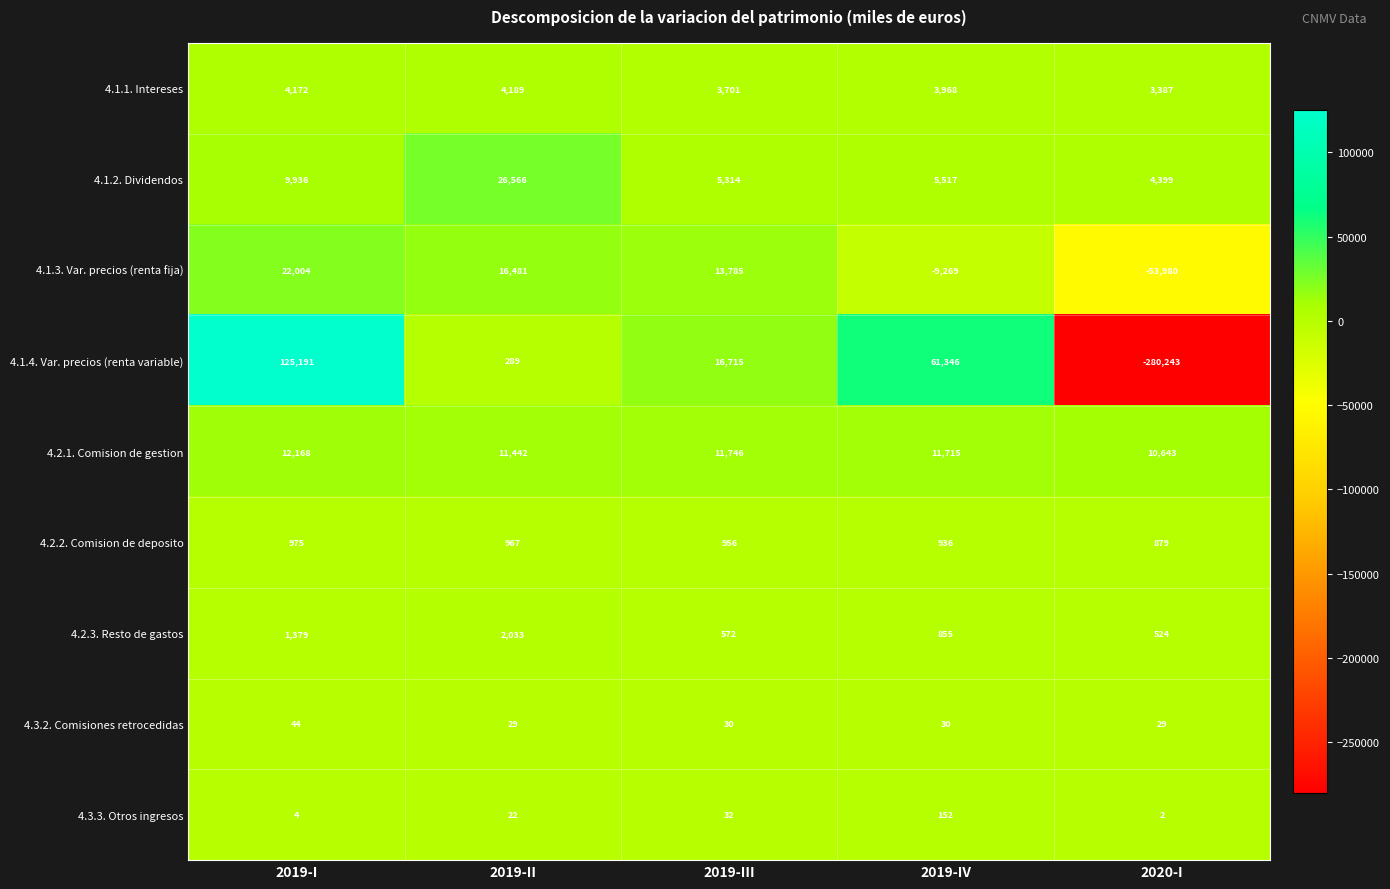

What is the approximate value of 4.2.1. Comision de gestion at 2019-III?

11746